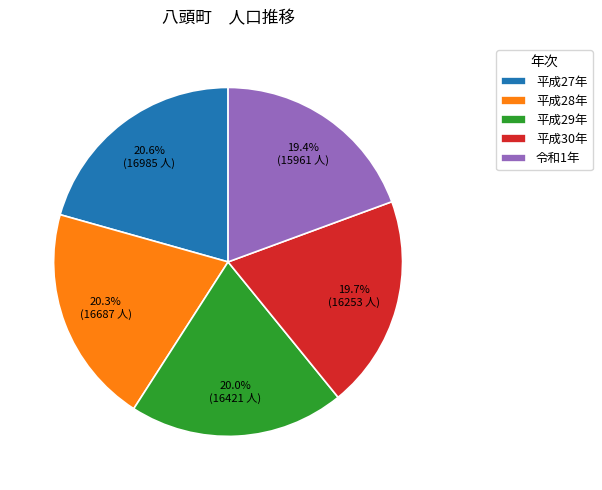

Combined, what portion of the pie is 平成27年 and 平成29年?

40.6%